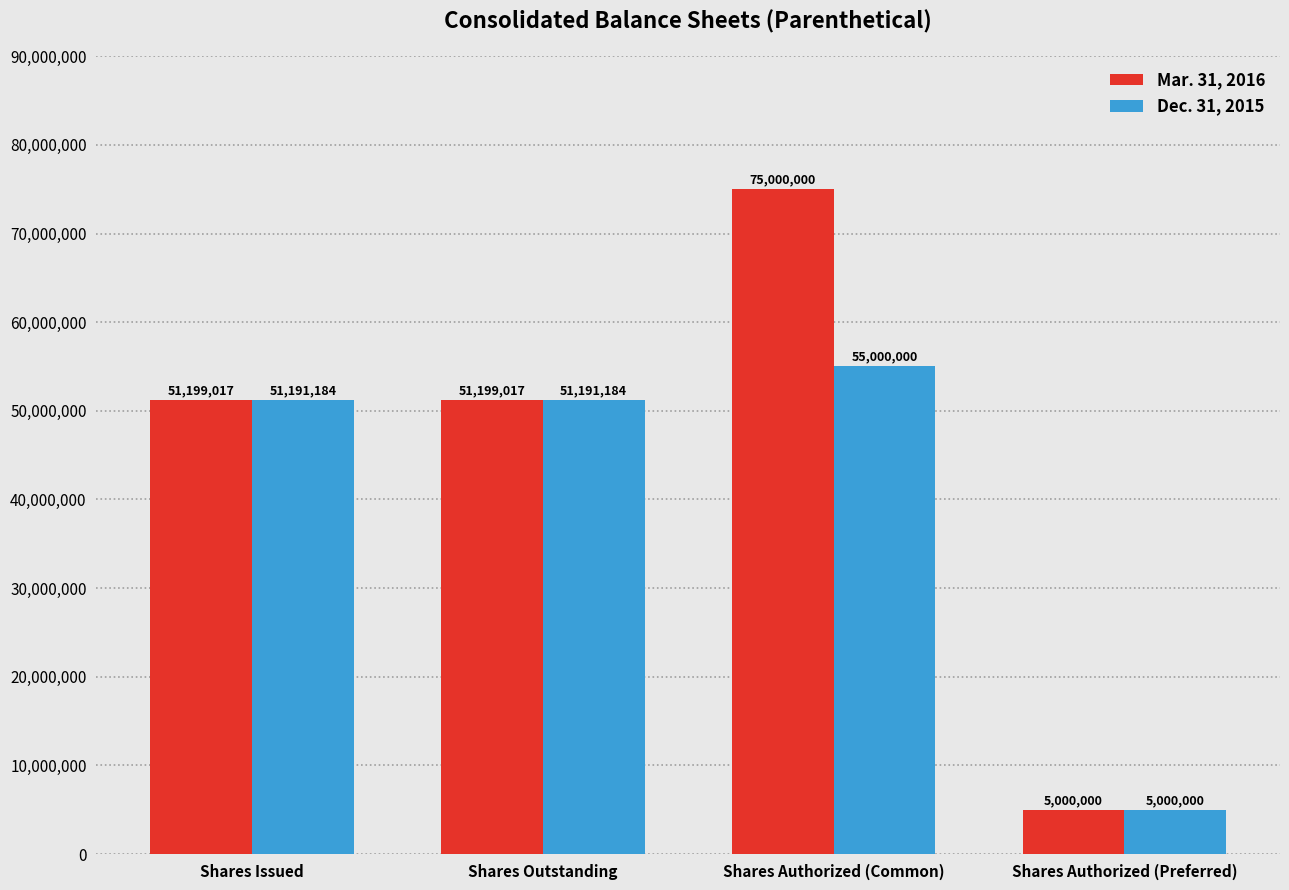

What is the sum of the Dec. 31, 2015 values at Shares Authorized (Preferred) and Shares Outstanding?

56191184